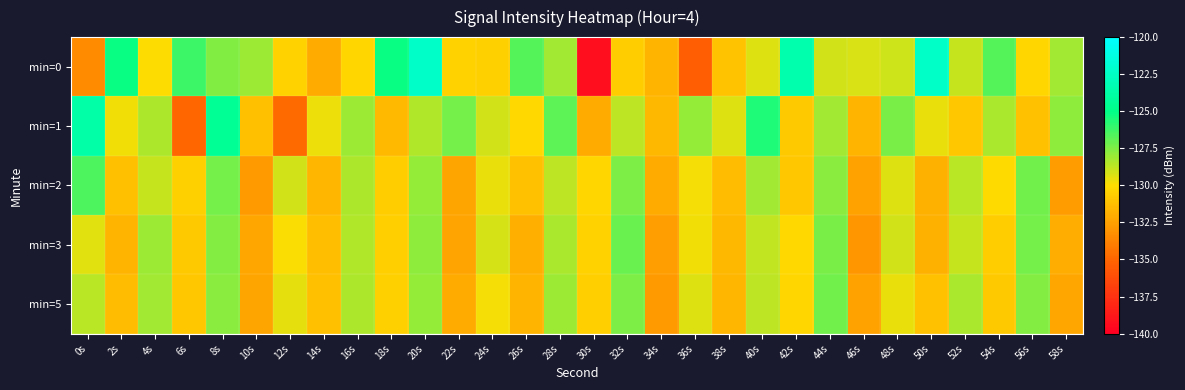

Count the number of data series in this chart.

5